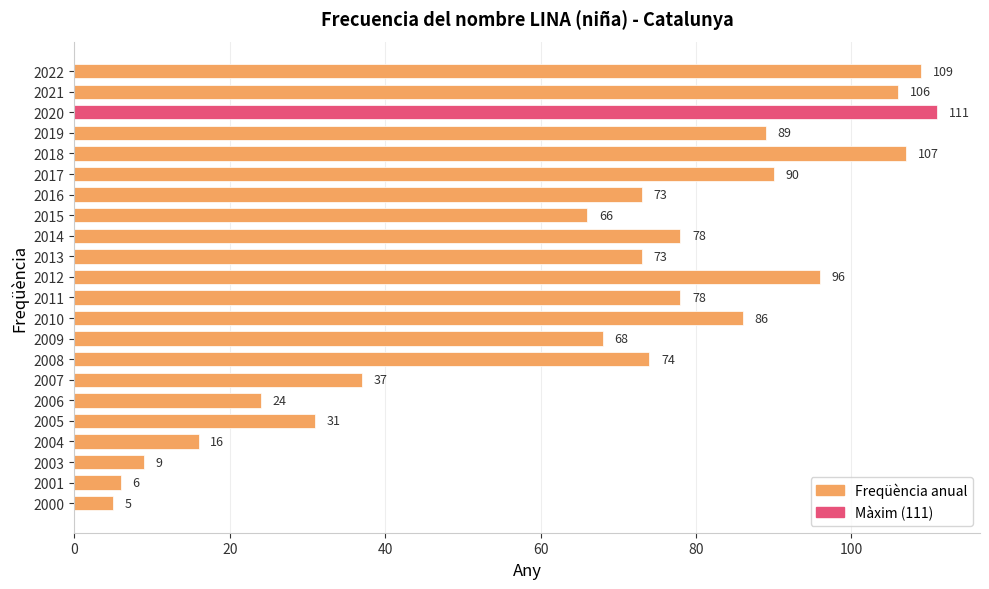

Which label corresponds to the smallest value in the chart?

2000